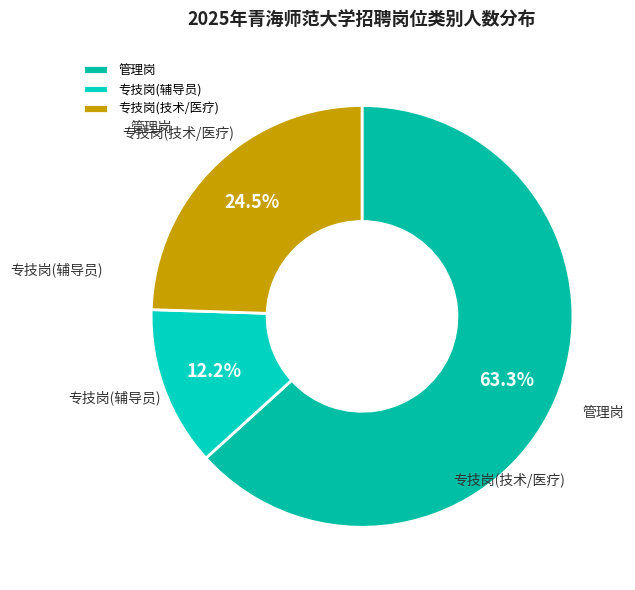

Combined, what portion of the pie is 专技岗(辅导员) and 管理岗?

75.5%